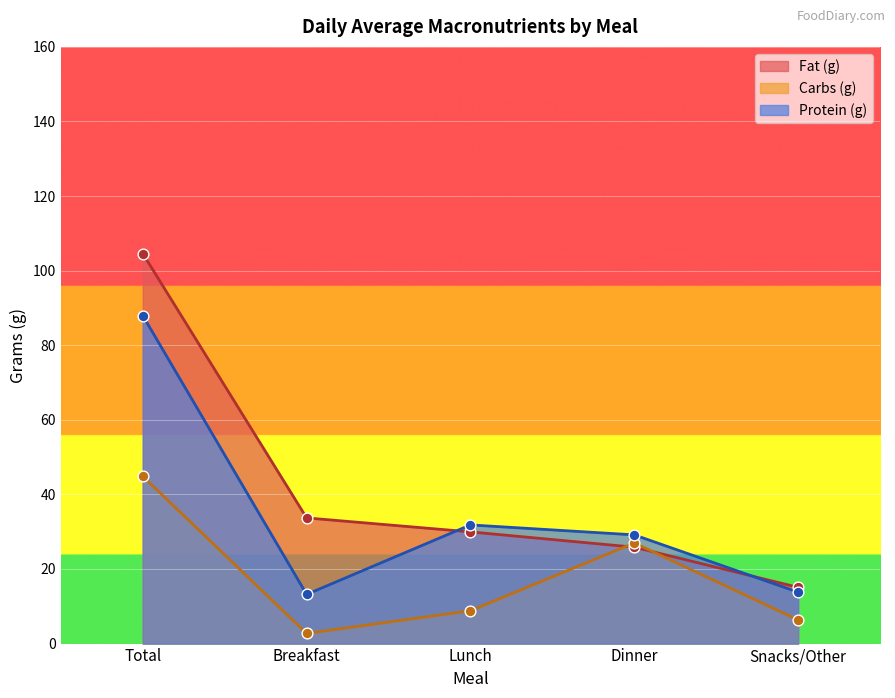

Which series has the largest Y range (max minus min)?

Fat (g)